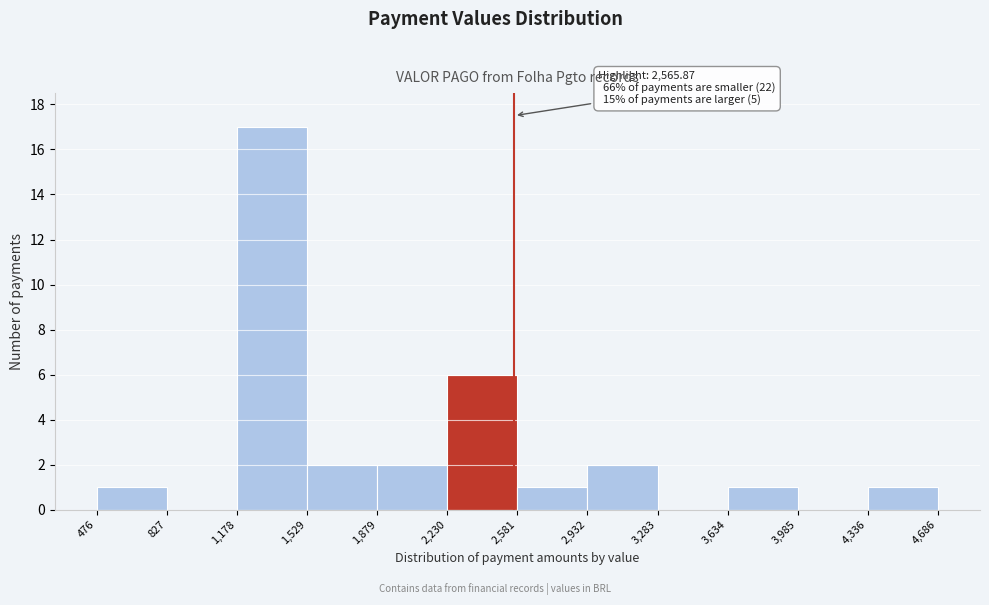

Which range on the x-axis has the tallest bar?

1,178 to 1,529